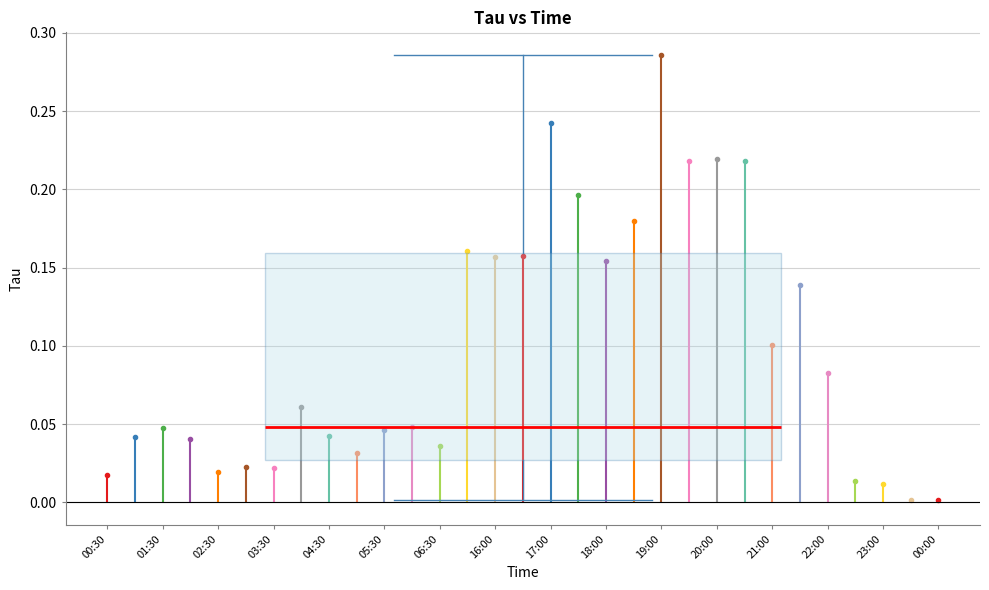

Where does the median line of the box sit on the y-axis? The values are not printed on the chart, so give them approximately, as read against the axis.

0.050